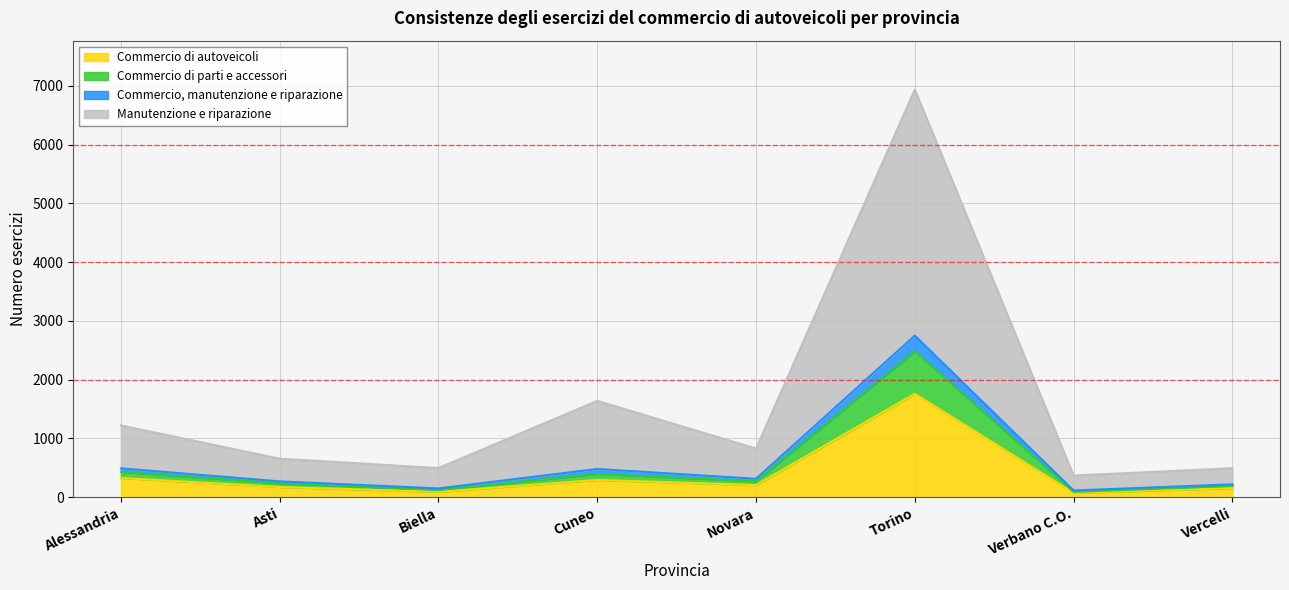

At which category is the sum across all series the highest?

Torino